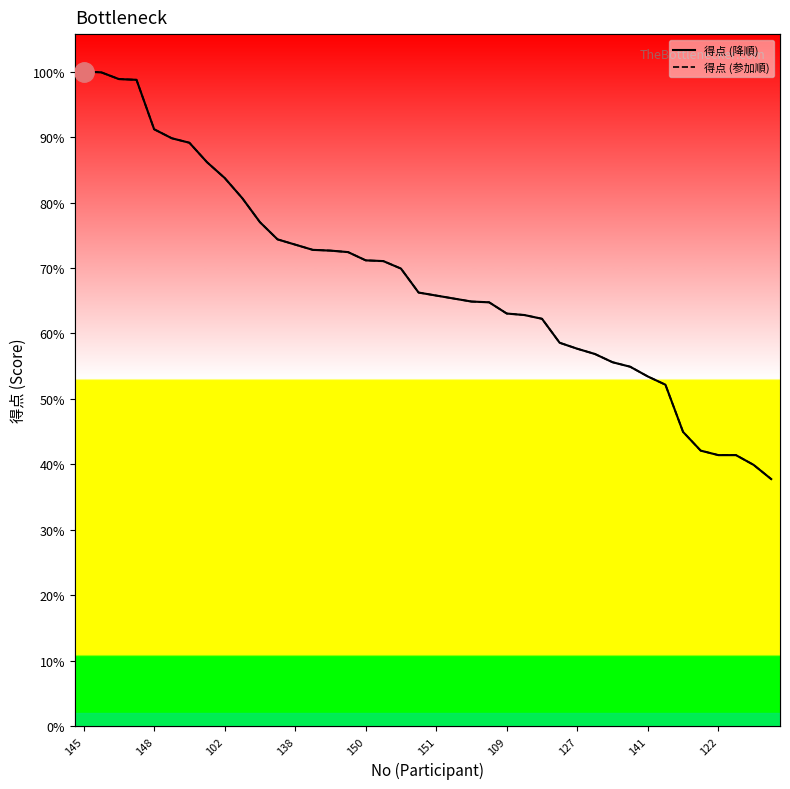

Is it true that 得点 (降順) equals 725 at 25?

False